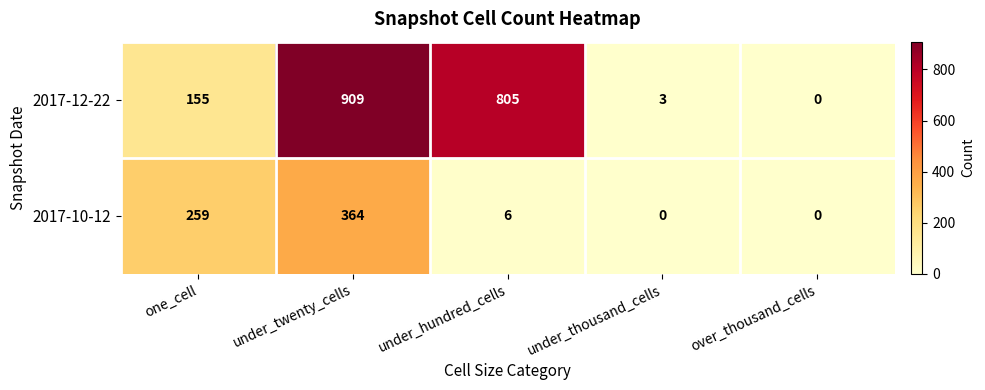

Count the number of categories in the chart.

5